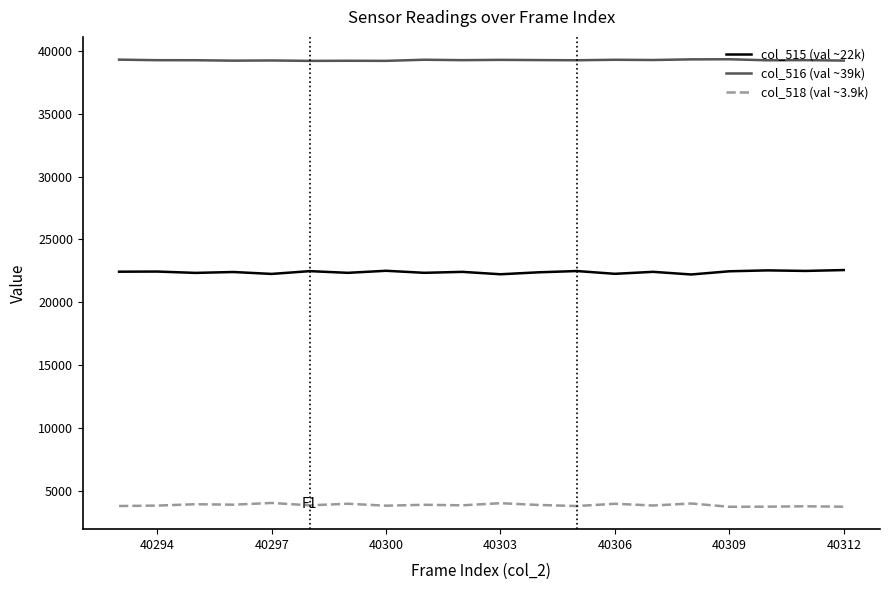

List the series in order of their peak value, lowest first.

col_518 (val ~3.9k), col_515 (val ~22k), col_516 (val ~39k)